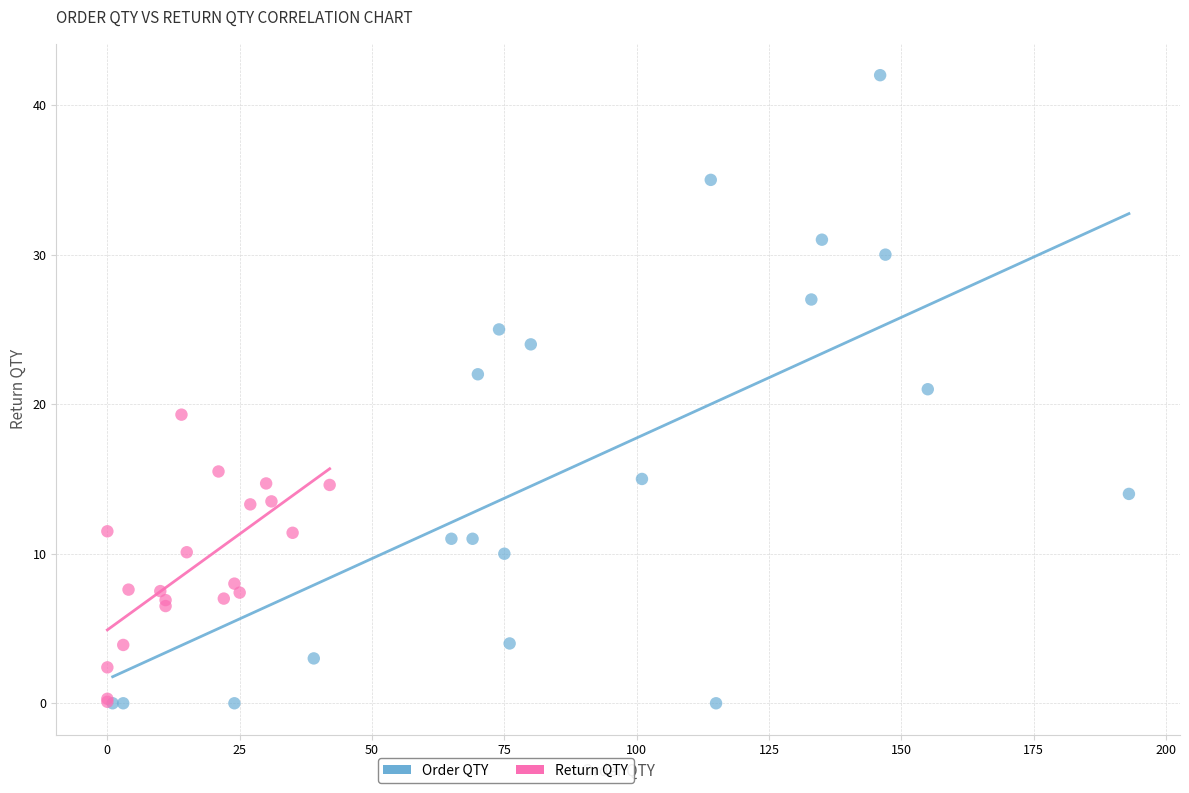

Which series has the largest Y range (max minus min)?

Order QTY